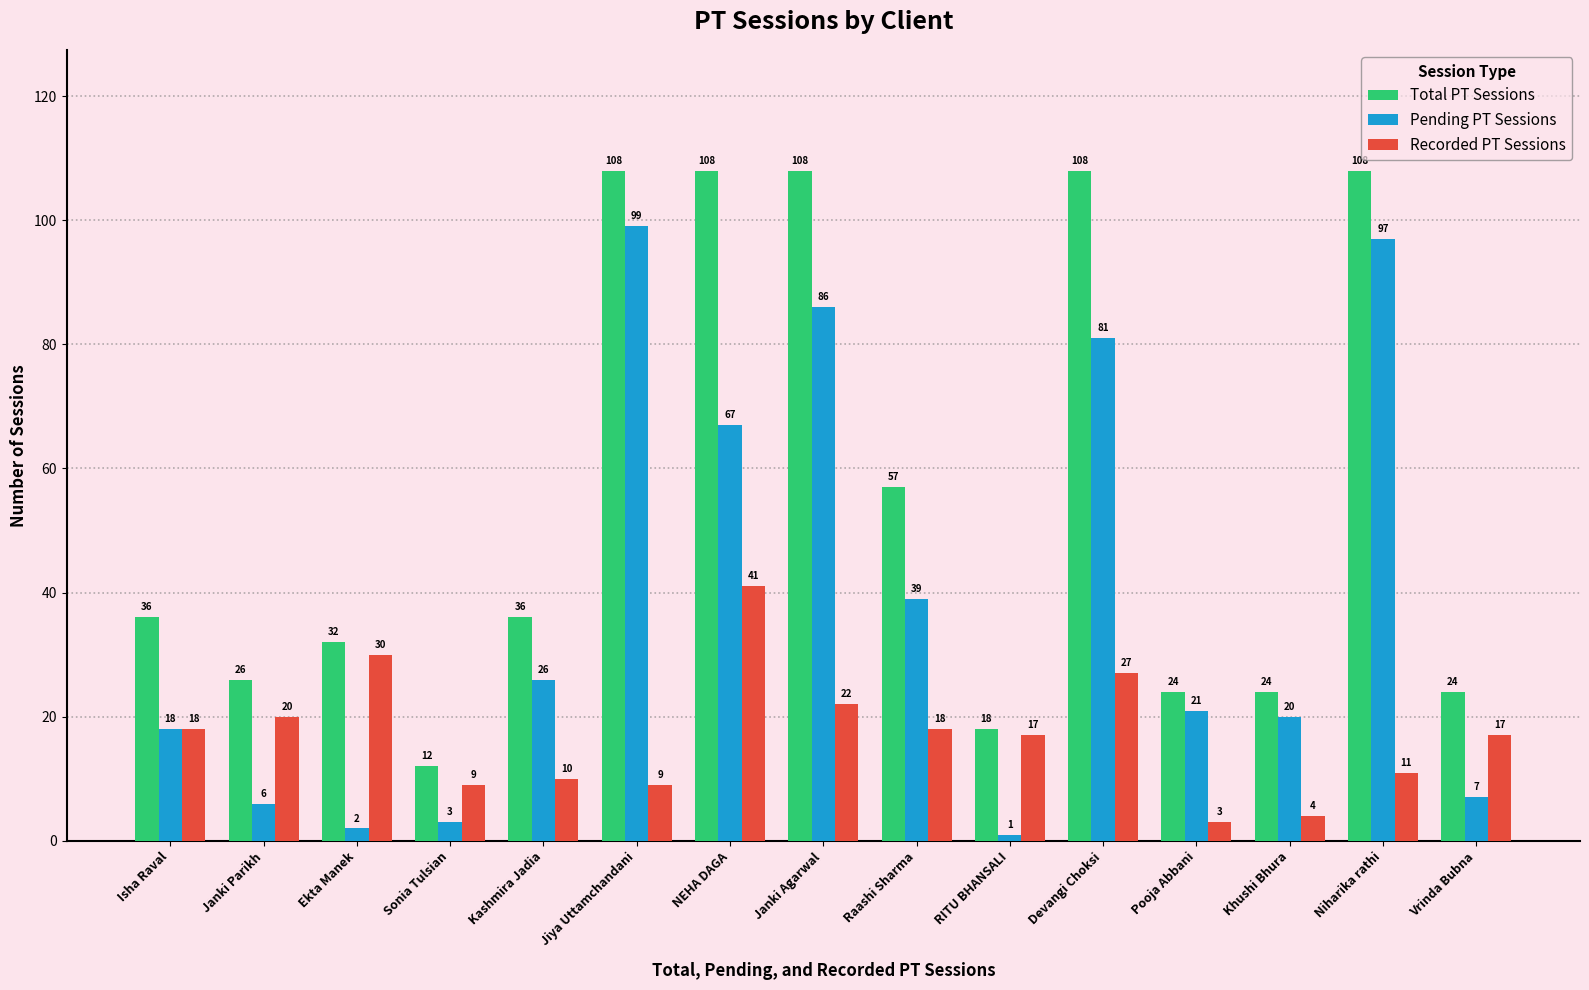

What position from the left is Khushi Bhura?

13